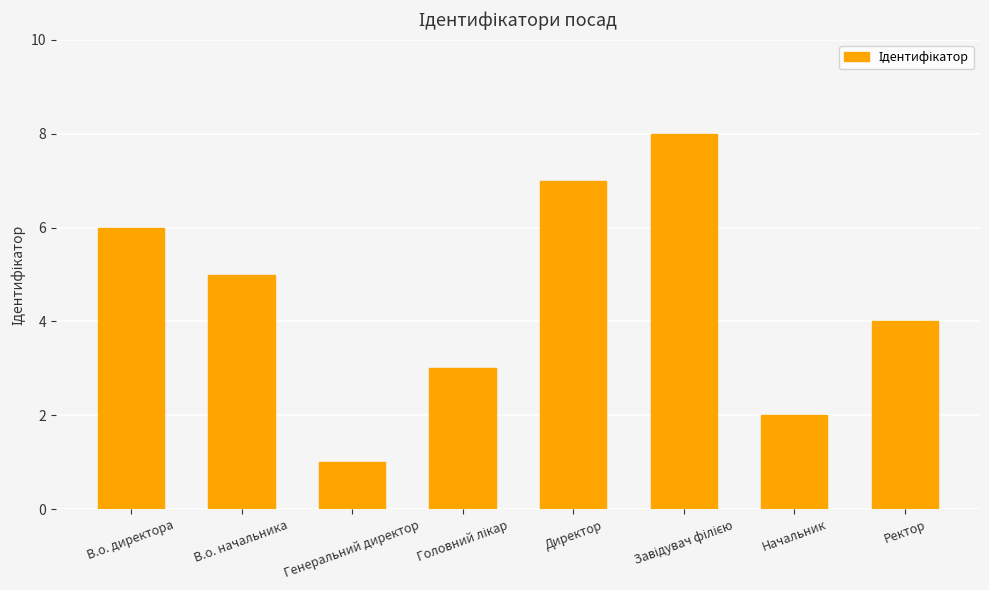

Approximately how many times larger is the value at В.о. начальника compared to Генеральний директор?

5.0